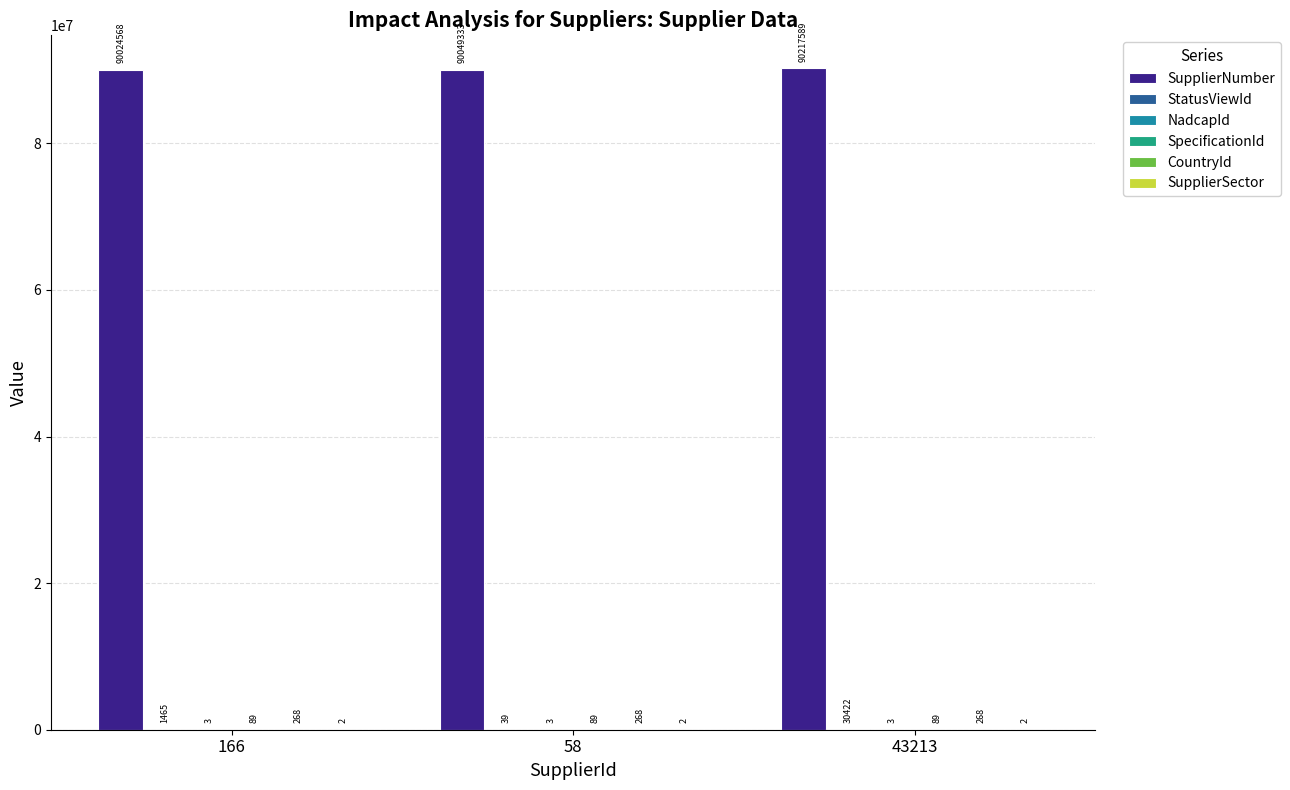

What is the highest value of the SupplierNumber series?

90217589